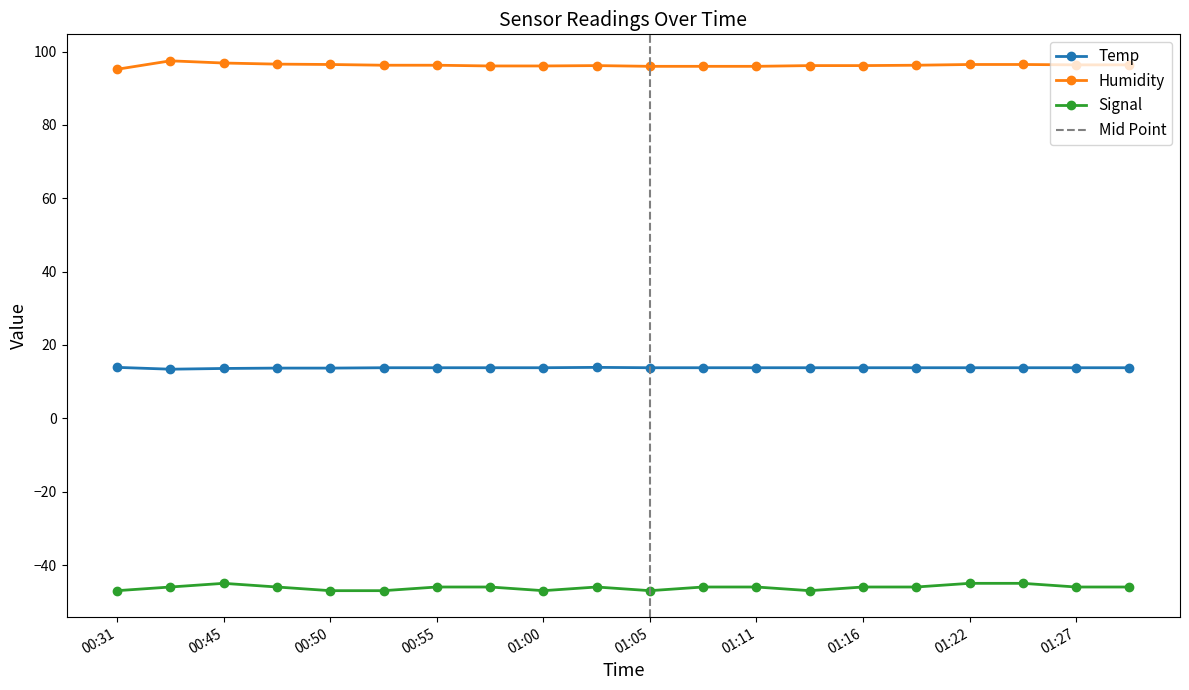

True or false: Humidity and Signal intersect in this chart.

False